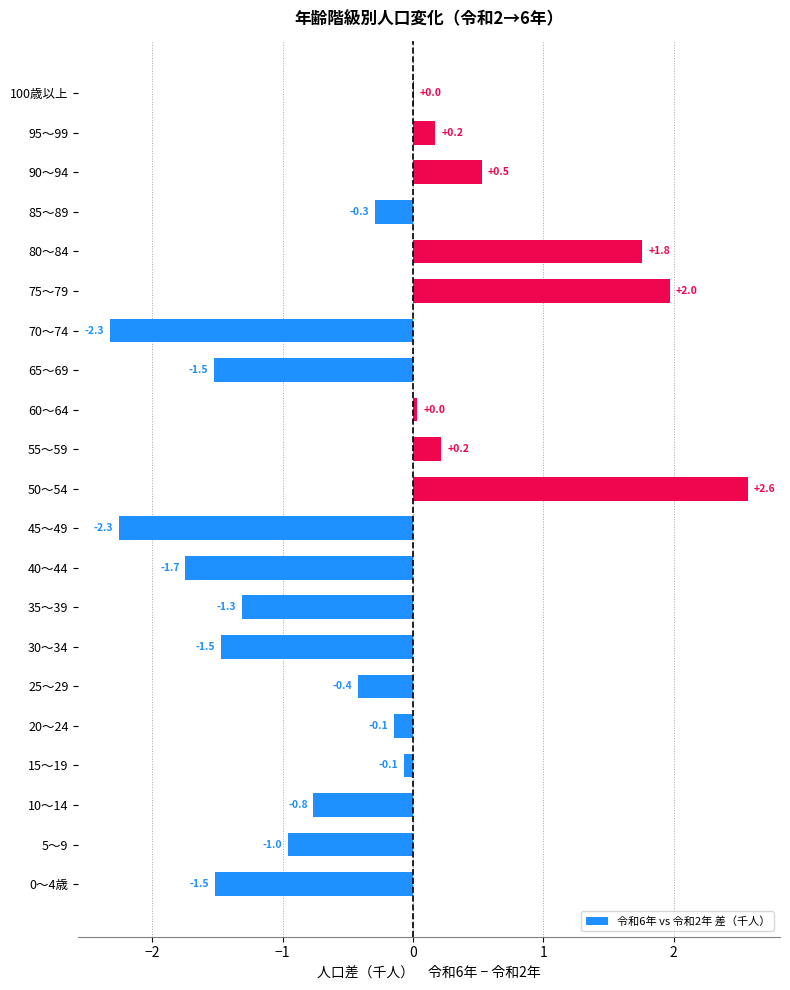

What is the approximate value at 30～34?

-1.5